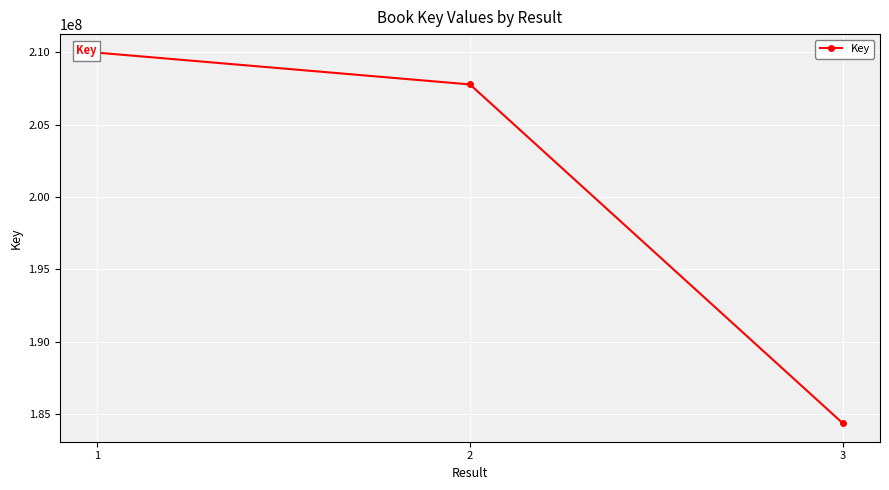

Between 3 and 2, which is larger?

2